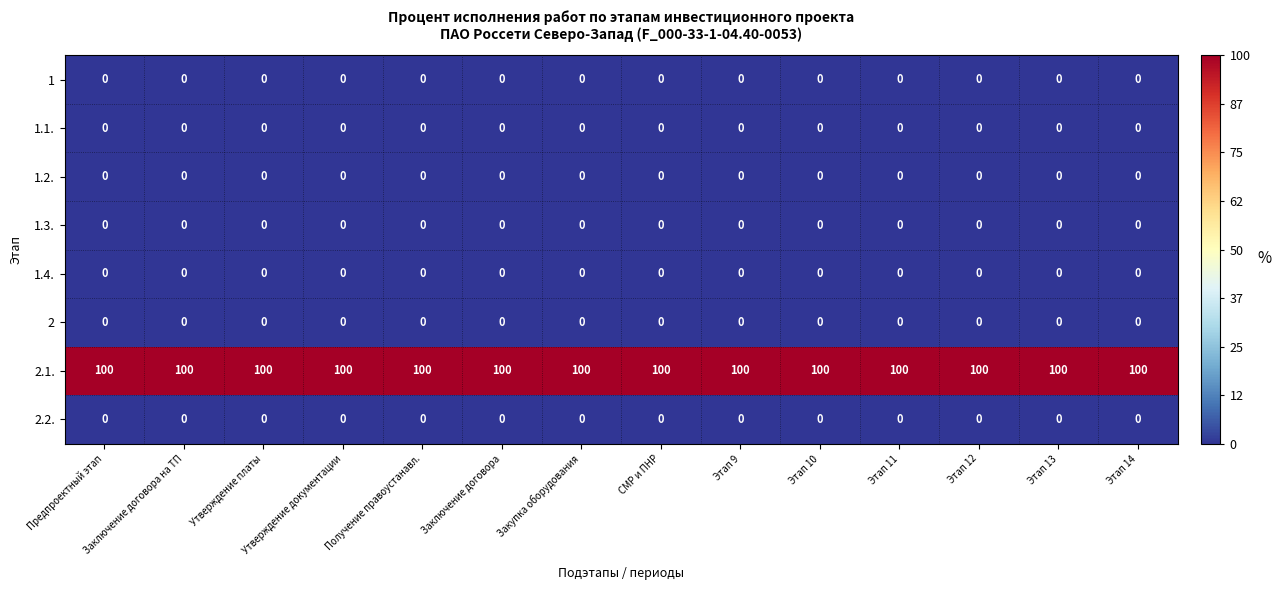

What is the difference between the highest and lowest values at Этап 9?

100